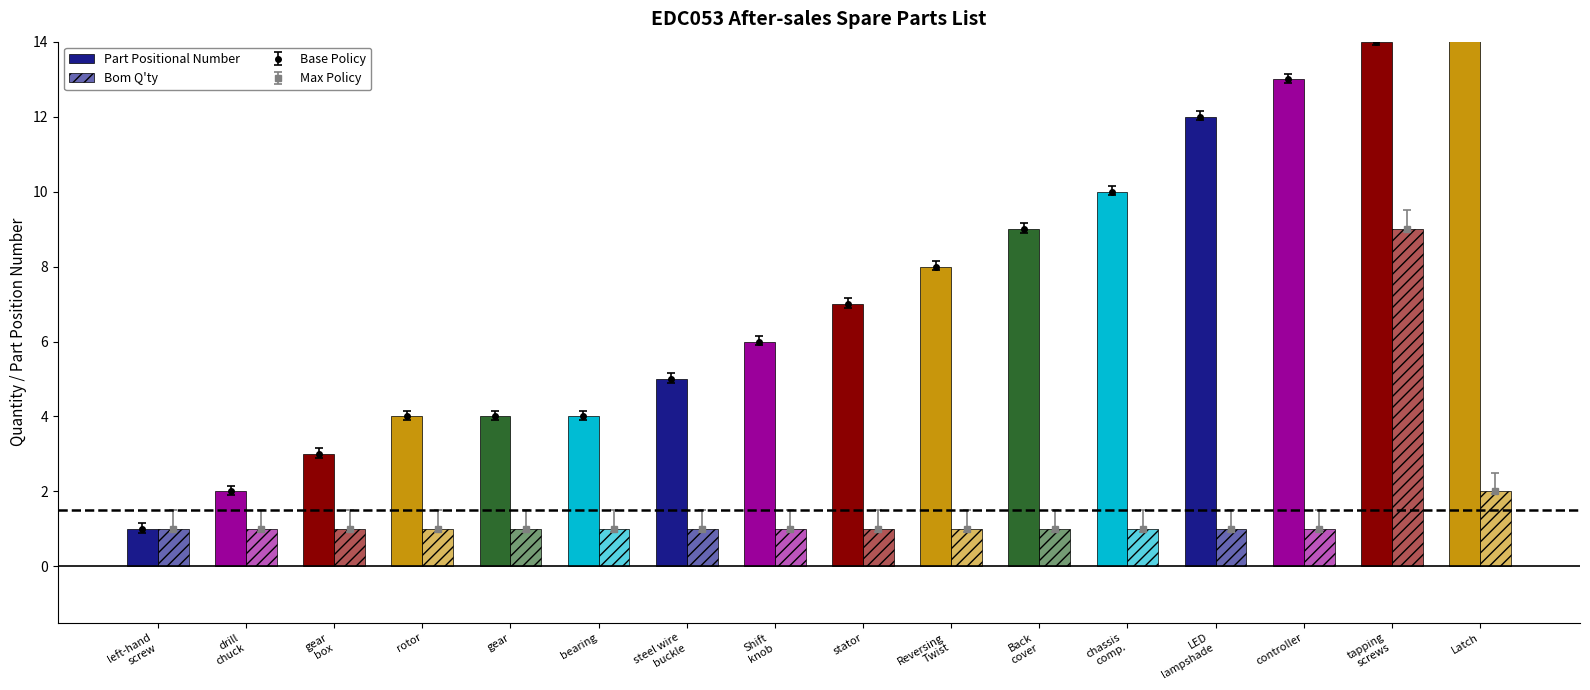

Which category has the lowest value in the Bom Q'ty series?

left-hand
screw